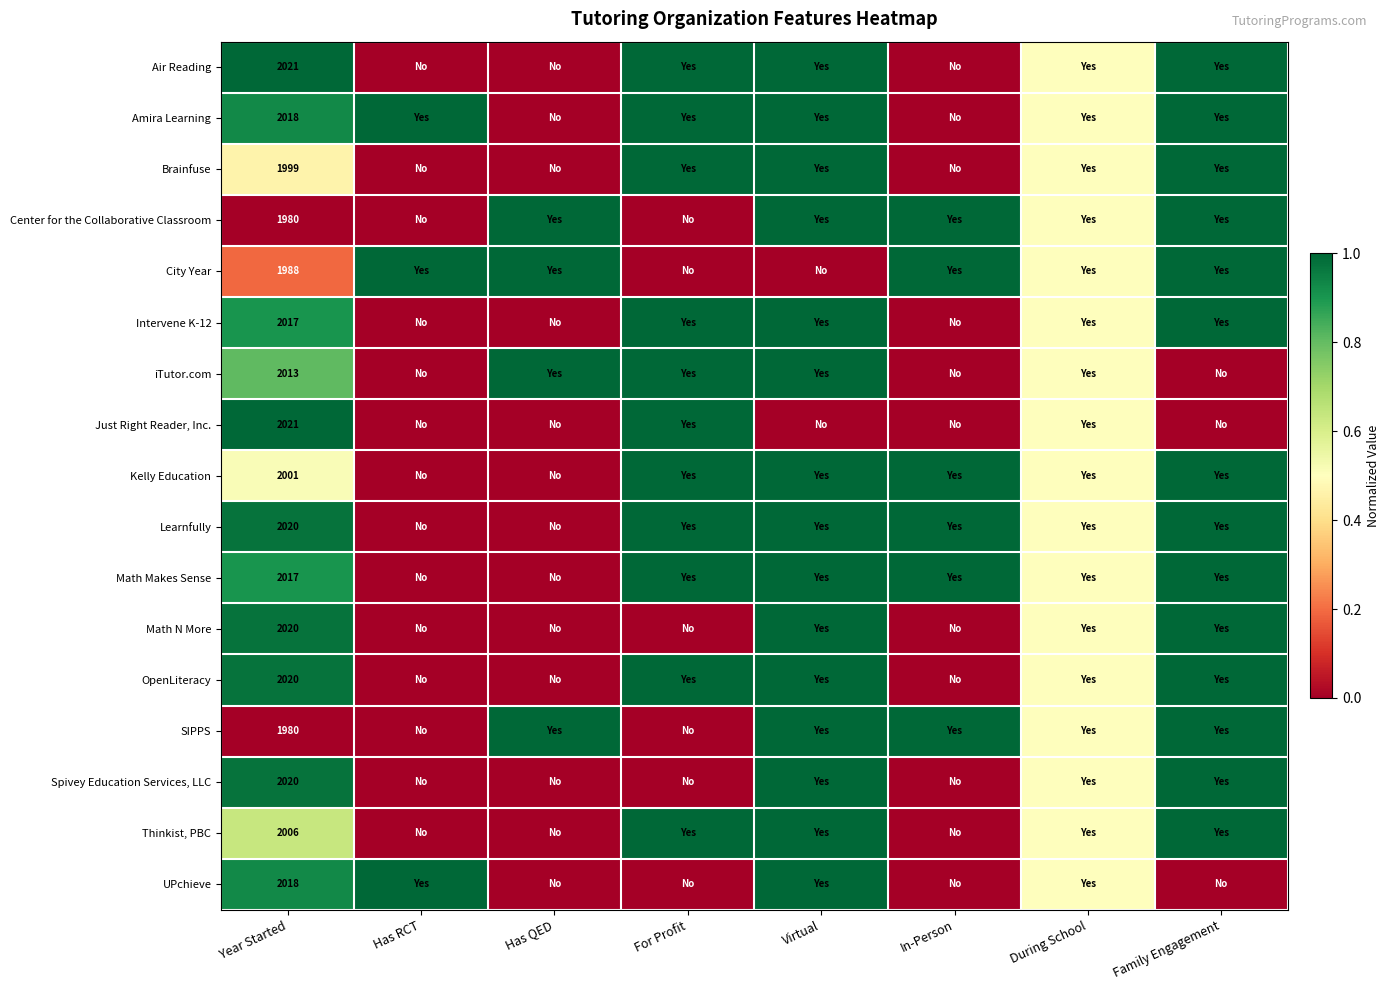

Which category has the highest value across all series?

Year Started